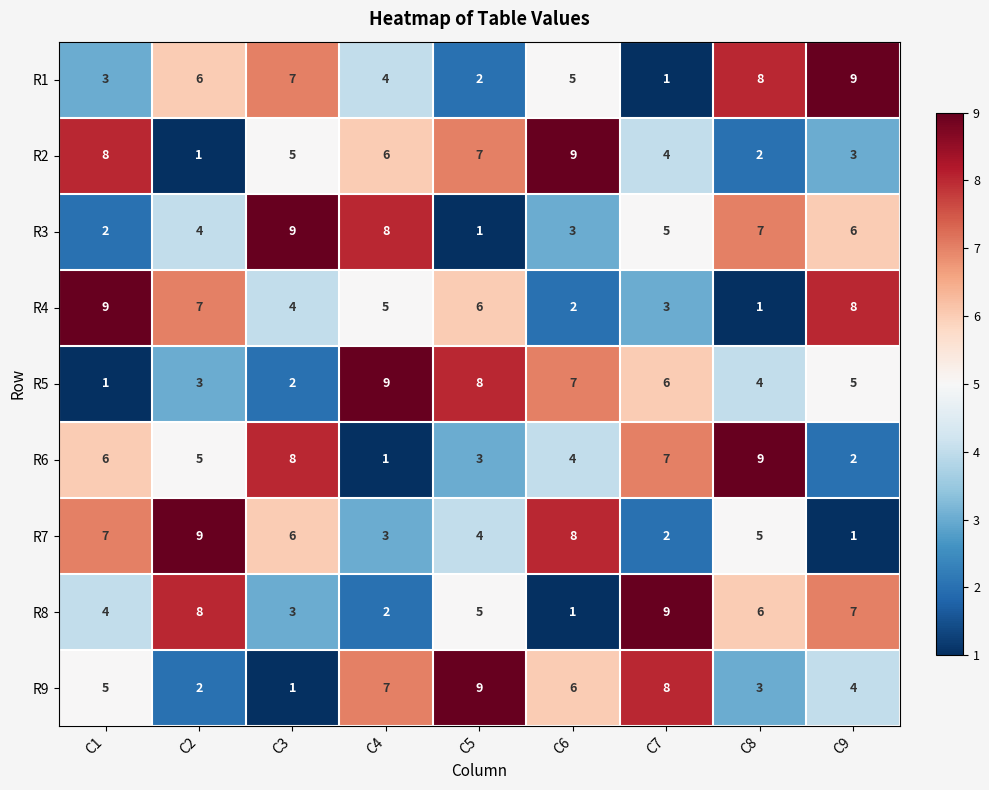

Count the number of data series in this chart.

9